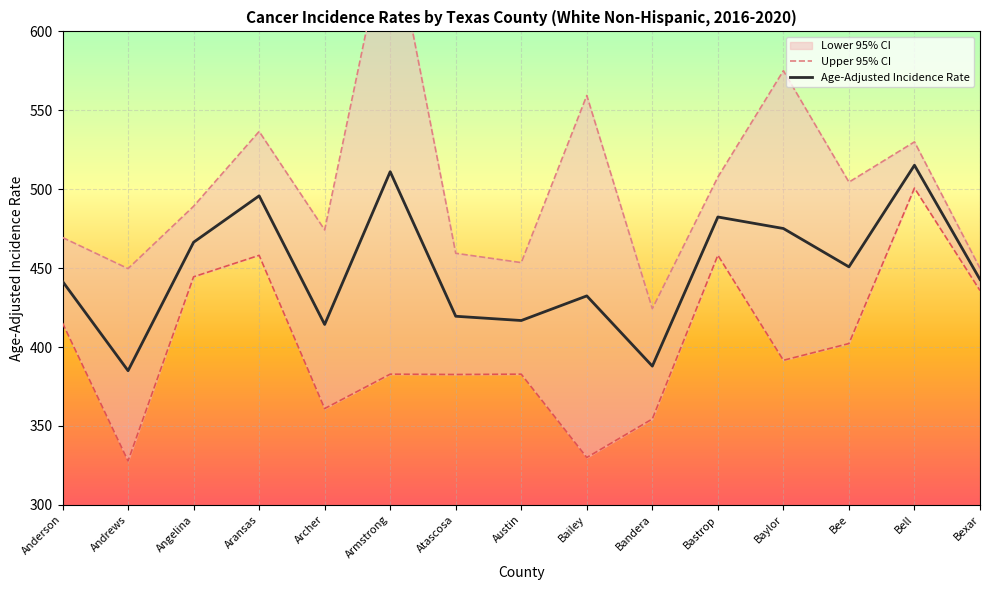

At which category does Upper 95% CI reach its first local valley?

Andrews